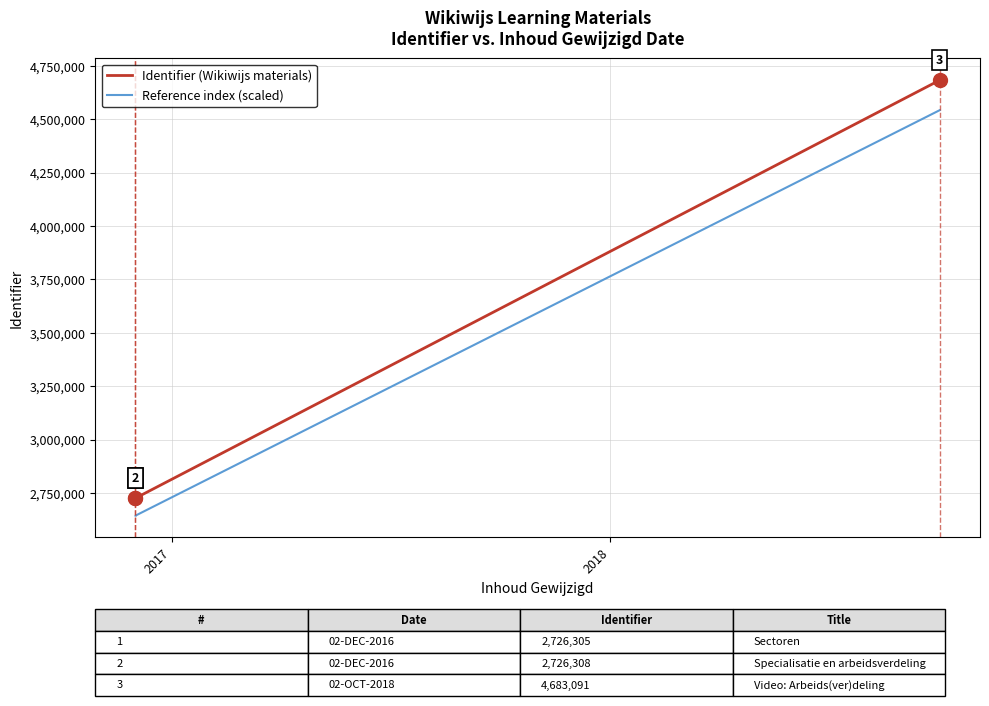

At which label does Identifier (Wikiwijs materials) first exceed 2726308?

2018